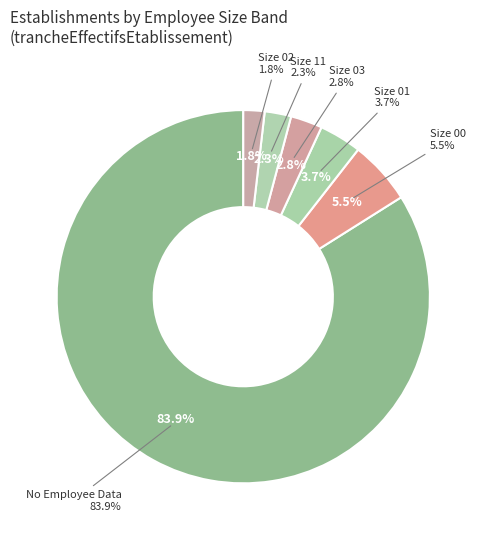

The NN slice represents 84% of the pie. True or false?

True